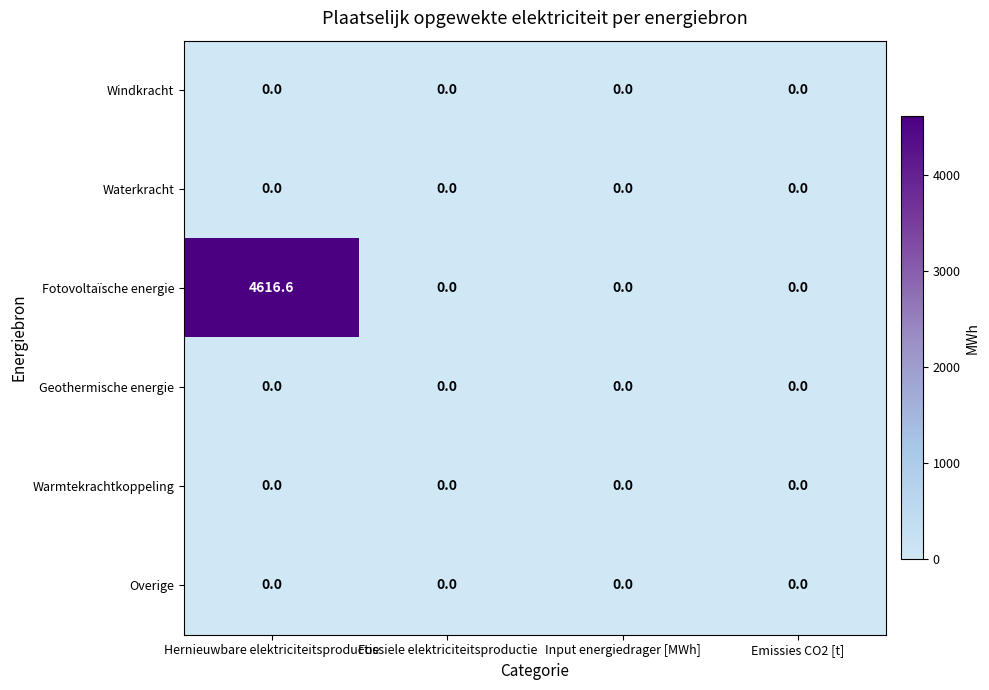

Which series changed the most between Hernieuwbare elektriciteitsproductie and Emissies CO2 [t]?

Fotovoltaïsche energie